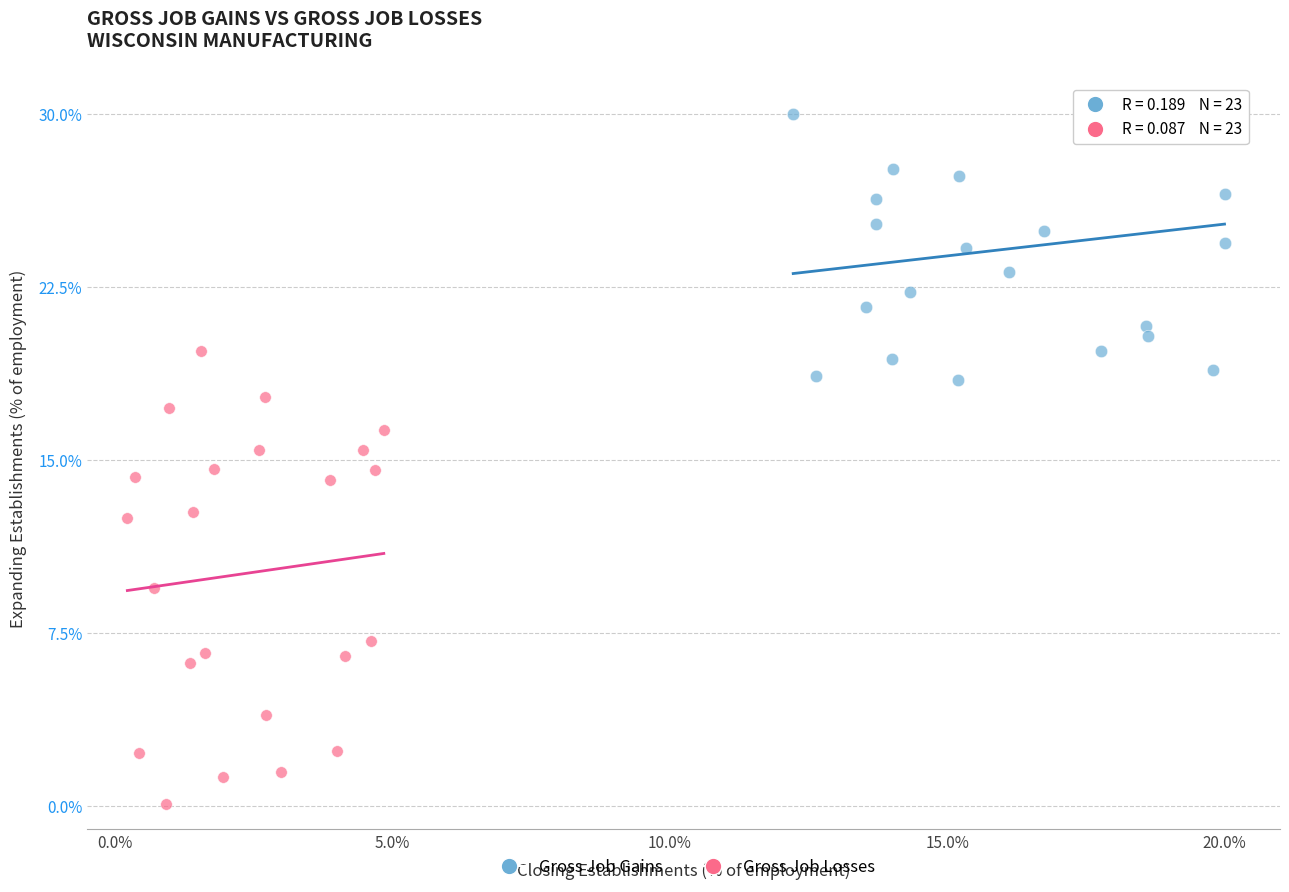

Which series reaches the minimum Y coordinate?

Gross Job Losses